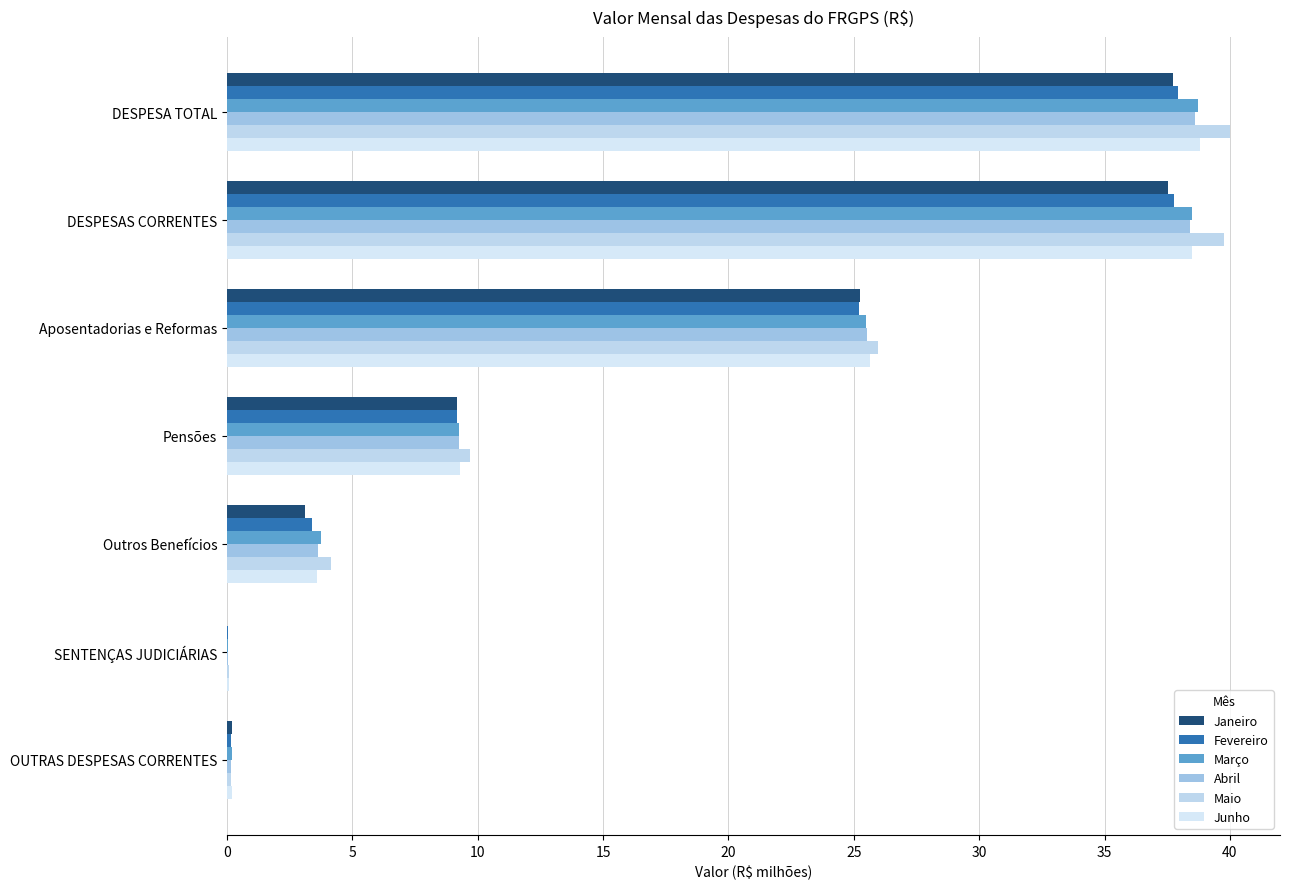

How many series are shown in this chart?

6